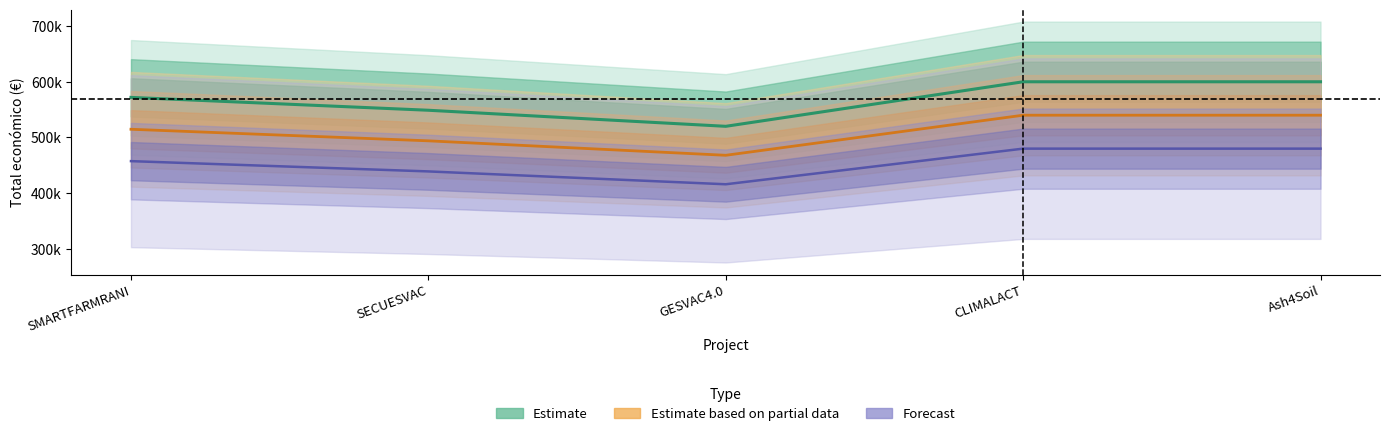

What is the sum of the values at Ash4Soil and CLIMALACT?

1200000